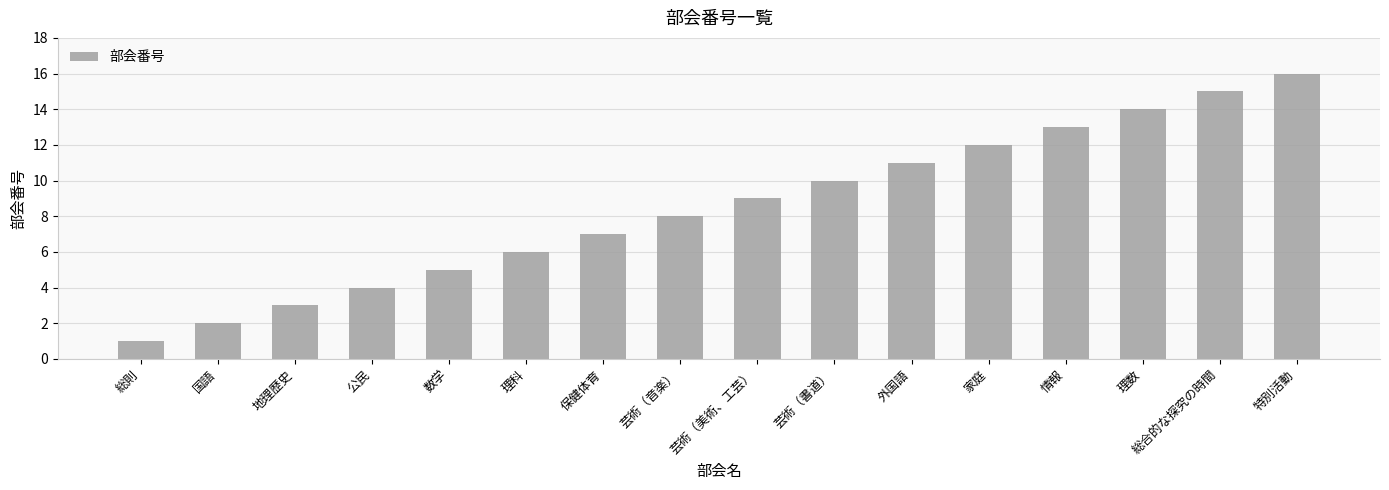

Which category has the highest value across all series?

特別活動